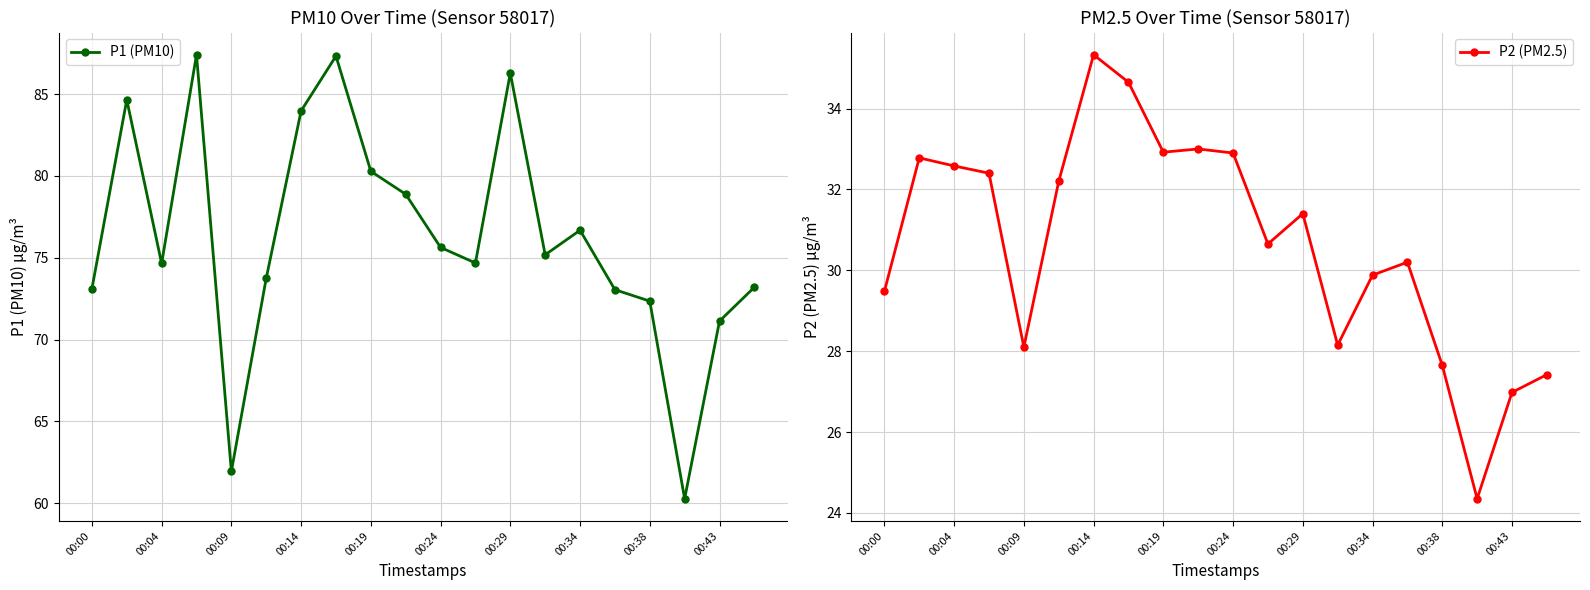

True or false: P1 (PM10) has more than 1 points higher than both neighbors.

True